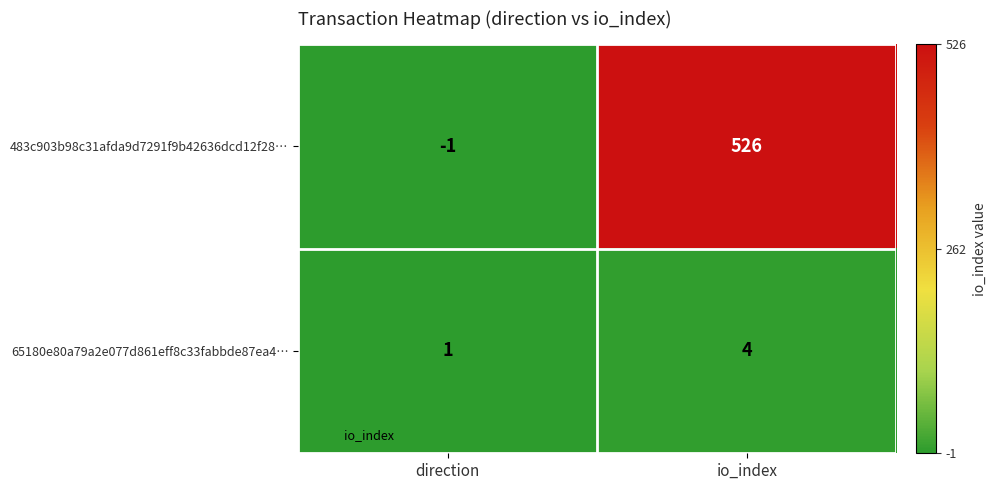

Is it true that 65180e80a79a2e077d861eff8c33fabbde87ea4… equals 1 at direction?

True